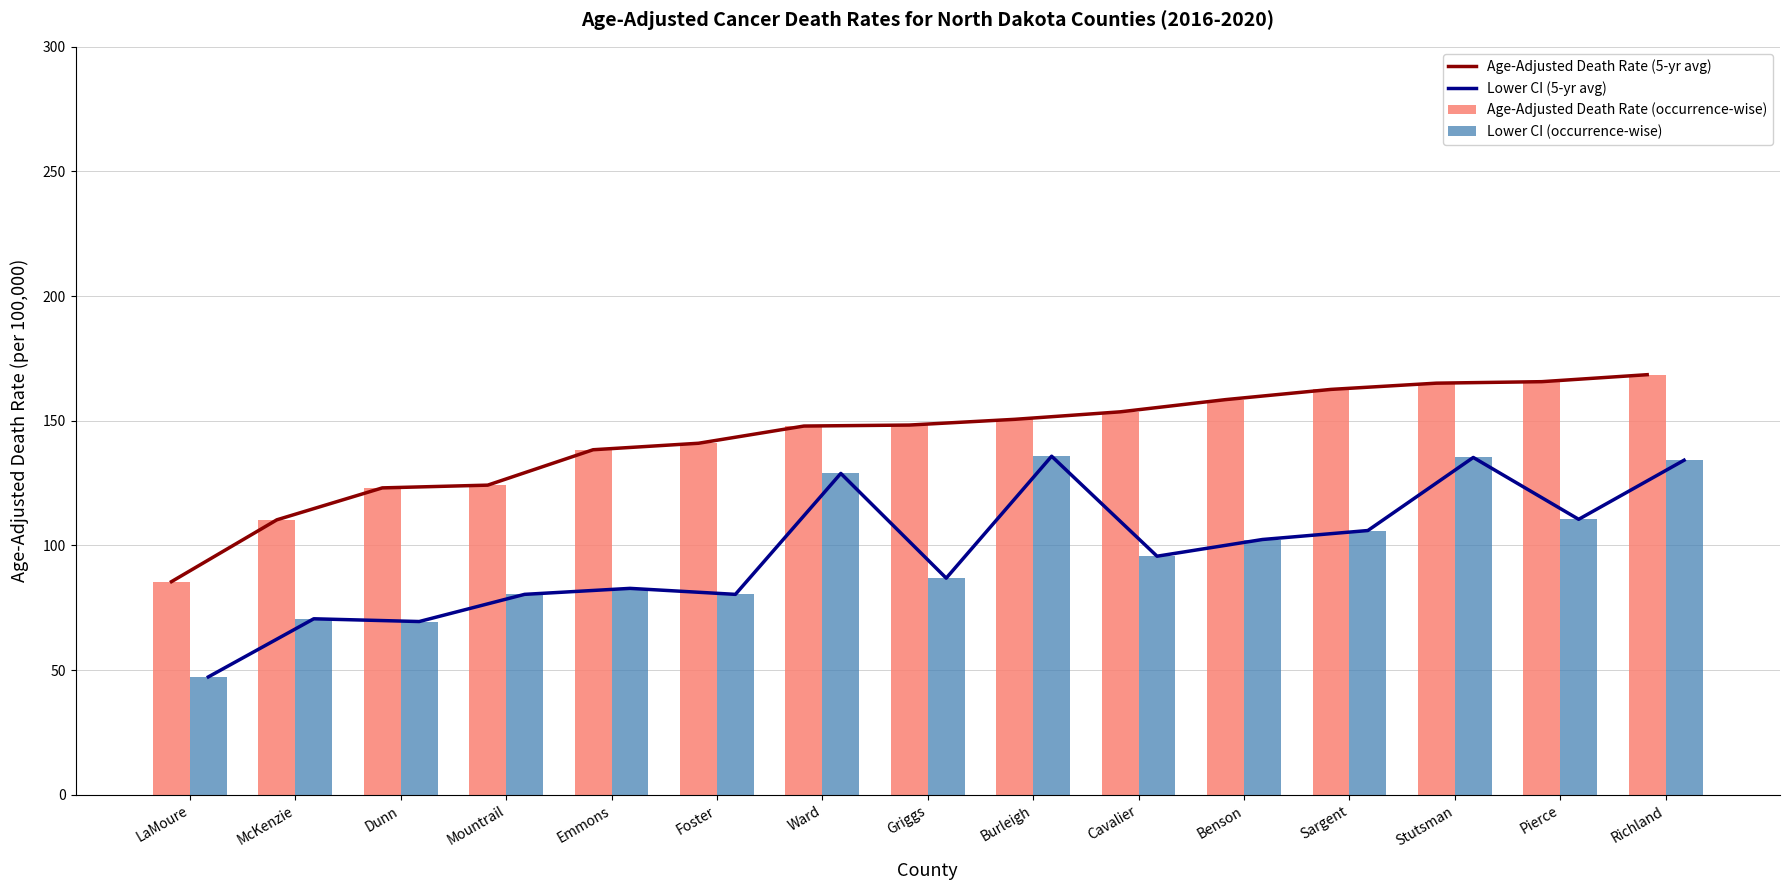

What is the label of the 14th bar from the left?

Pierce